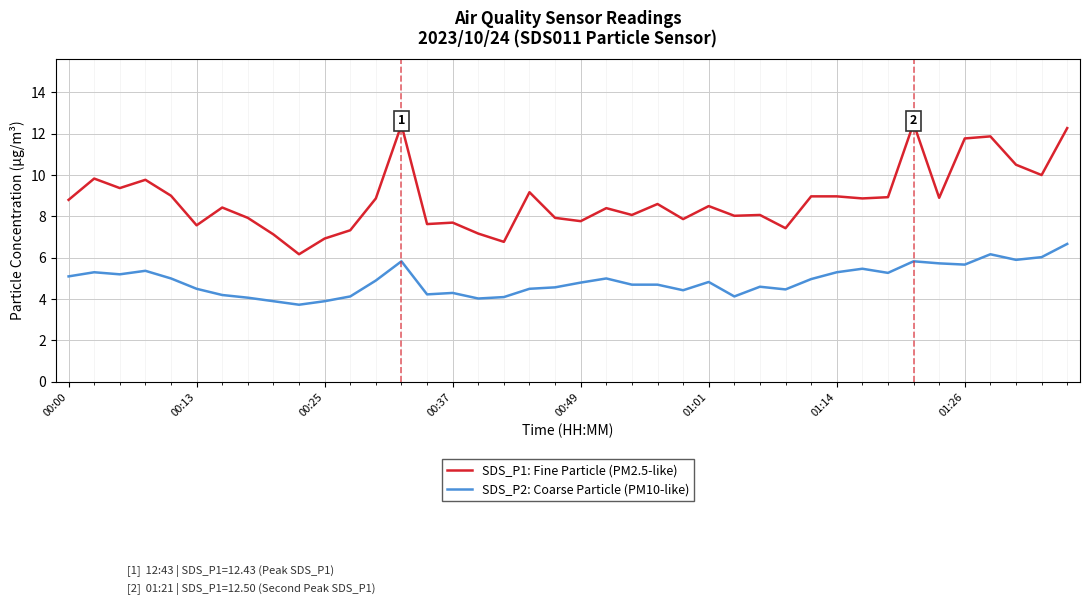

List the series in order of their peak value, lowest first.

SDS_P2: Coarse Particle (PM10-like), SDS_P1: Fine Particle (PM2.5-like)